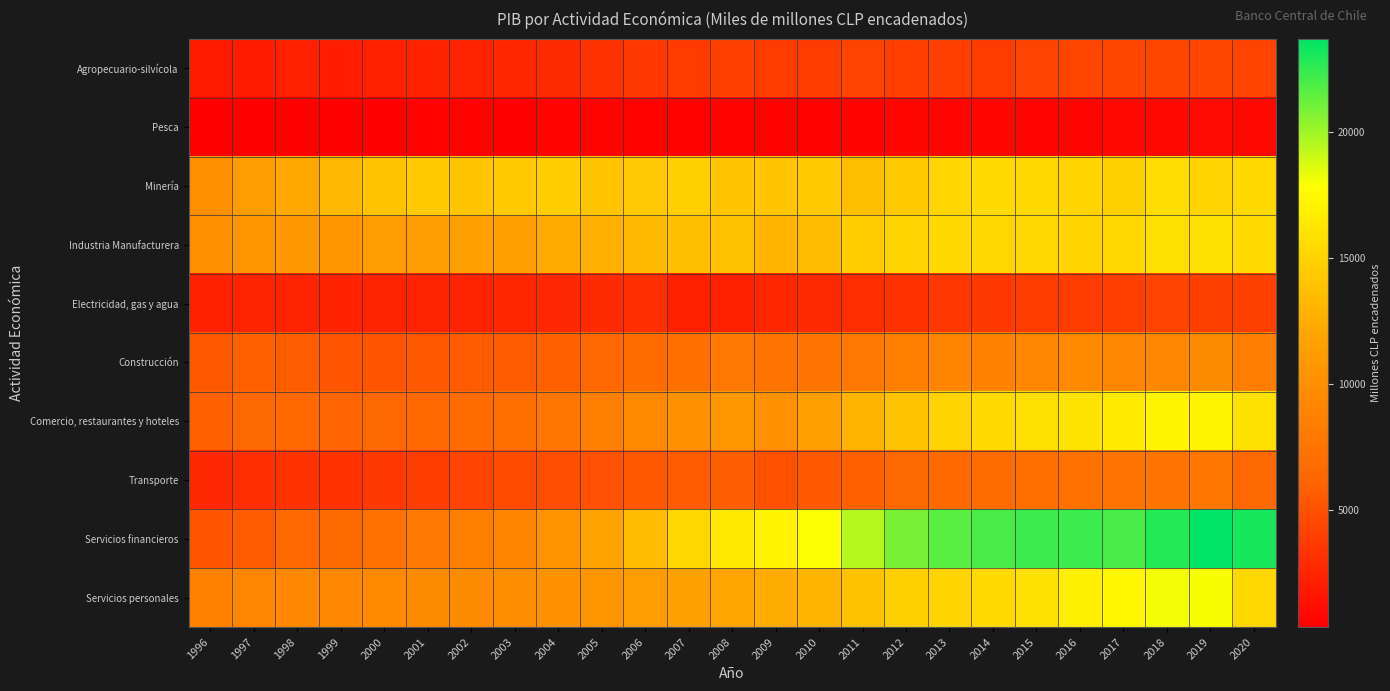

Reading left to right, list all the values displayed in this chart.

Agropecuario-silvícola: 1996=2000.9	1997=2063.1	1998=2219.4	1999=2153.8	2000=2305.5	2001=2392.0	2002=2464.8	2003=2569.5	2004=2868.6	2005=3295.2	2006=3663.3	2007=3766.9	2008=3992.7	2009=3824.7	2010=3877.1	2011=4245.1	2012=3932.2	2013=4031.4	2014=3889.2	2015=4259.0	2016=4413.7	2017=4360.4	2018=4442.7	2019=4385.9	2020=4321.4
Pesca: 1996=346.2	1997=389.8	1998=366.1	1999=380.0	2000=408.3	2001=438.6	2002=482.8	2003=437.0	2004=536.3	2005=542.6	2006=518.2	2007=509.5	2008=575.8	2009=512.0	2010=500.8	2011=614.8	2012=733.4	2013=631.4	2014=782.2	2015=704.9	2016=662.5	2017=828.1	2018=865.8	2019=901.8	2020=826.3
Minería: 1996=10089.5	1997=11146.0	1998=12216.0	1999=13377.9	2000=13951.1	2001=14441.0	2002=14038.2	2003=14404.3	2004=14648.8	2005=14031.1	2006=14279.5	2007=14656.1	2008=14143.7	2009=14064.6	2010=14432.2	2011=13736.5	2012=14301.9	2013=15143.7	2014=15491.1	2015=15346.9	2016=15022.5	2017=14834.0	2018=15578.0	2019=15105.4	2020=15305.0
Industria Manufacturera: 1996=9969.9	1997=10521.4	1998=10650.0	1999=10573.6	2000=11229.7	2001=11162.5	2002=11417.2	2003=11545.1	2004=12307.2	2005=12708.1	2006=13361.4	2007=13709.1	2008=13882.5	2009=13047.2	2010=13473.6	2011=14536.2	2012=15020.4	2013=15325.7	2014=15216.9	2015=15246.8	2016=15084.8	2017=15246.6	2018=15822.7	2019=15884.9	2020=15401.7
Electricidad, gas y agua: 1996=2280.8	1997=2449.8	1998=2531.1	1999=2361.4	2000=2495.5	2001=2471.5	2002=2517.9	2003=2591.2	2004=2690.1	2005=2887.8	2006=3050.3	2007=2200.3	2008=2228.0	2009=2533.6	2010=2755.5	2011=3079.3	2012=3341.8	2013=3544.1	2014=3680.2	2015=3807.0	2016=3870.1	2017=4034.6	2018=4253.4	2019=4150.2	2020=4159.5
Construcción: 1996=5488.3	1997=5823.2	1998=5807.6	1999=5231.6	2000=5218.4	2001=5382.9	2002=5560.4	2003=5628.1	2004=5824.0	2005=6360.0	2006=6726.6	2007=7037.4	2008=7919.1	2009=7468.4	2010=7586.9	2011=7992.4	2012=8565.8	2013=8995.3	2014=8828.0	2015=9211.4	2016=9527.7	2017=9161.2	2018=9301.6	2019=9725.4	2020=8355.4
Comercio, restaurantes y hoteles: 1996=5823.1	1997=6297.2	1998=6512.1	1999=6246.3	2000=6433.1	2001=6533.9	2002=6715.0	2003=7035.3	2004=7812.1	2005=8580.3	2006=9460.3	2007=10116.0	2008=10787.8	2009=10079.6	2010=11534.6	2011=13020.5	2012=13985.7	2013=15067.5	2014=15483.9	2015=15818.3	2016=16085.9	2017=16565.7	2018=17146.9	2019=17201.8	2020=15876.4
Transporte: 1996=2625.4	1997=3027.2	1998=3267.4	1999=3328.6	2000=3659.1	2001=3849.3	2002=4215.1	2003=4669.6	2004=4834.3	2005=5057.0	2006=5376.2	2007=5620.2	2008=5732.1	2009=5083.6	2010=5498.9	2011=5975.4	2012=6308.8	2013=6499.5	2014=6700.4	2015=7058.6	2016=7326.9	2017=7405.6	2018=7582.7	2019=7734.8	2020=6381.1
Servicios financieros: 1996=5240.7	1997=5680.5	1998=6317.6	1999=6582.8	2000=7334.7	2001=7992.3	2002=8522.6	2003=9087.0	2004=10460.7	2005=11804.5	2006=13454.0	2007=15221.4	2008=16394.6	2009=17054.2	2010=17888.1	2011=19528.3	2012=20879.2	2013=21625.0	2014=21949.5	2015=22237.0	2016=22303.7	2017=22010.7	2018=22790.8	2019=23677.5	2020=23069.1
Servicios personales: 1996=8652.5	1997=9109.7	1998=9281.7	1999=9325.6	2000=9525.3	2001=9681.2	2002=9683.6	2003=9823.0	2004=10245.6	2005=10643.0	2006=11101.1	2007=11584.3	2008=12011.5	2009=12429.0	2010=12933.0	2011=13896.8	2012=14758.0	2013=15021.9	2014=15444.9	2015=15881.9	2016=16822.2	2017=17269.9	2018=18098.7	2019=17994.6	2020=15241.2